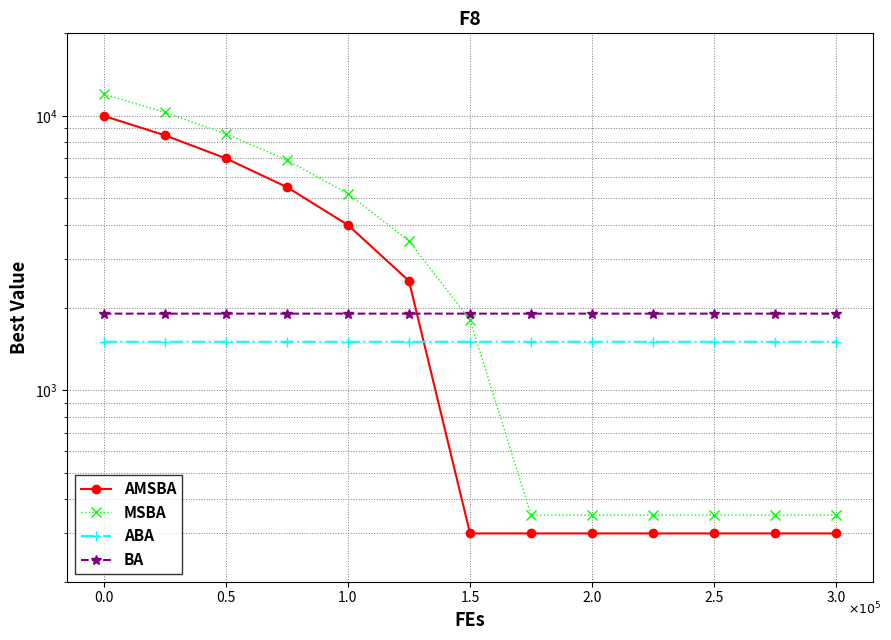

What is the minimum value for MSBA?

350.0